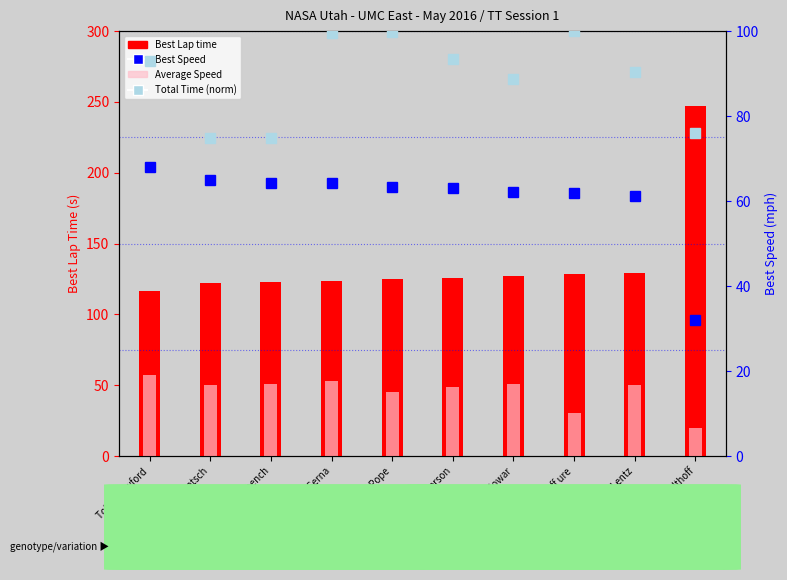

At Zack Serna, list the series in order from largest to smallest.

Best Lap time, Total Time (norm), Best Speed, Average Speed